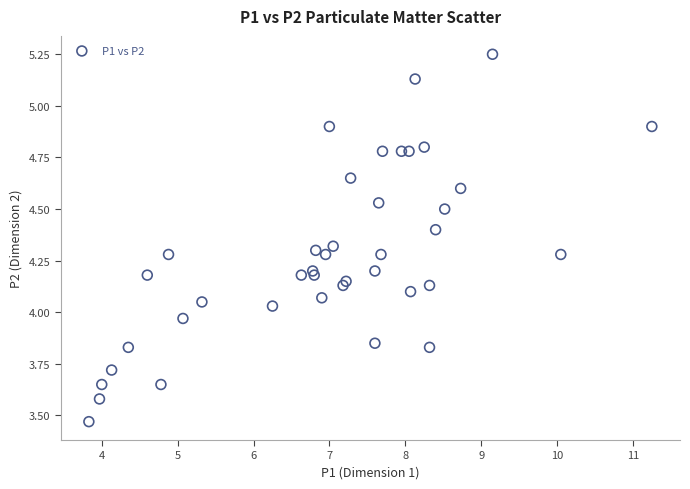

What is the range of Y values (max minus min)?

1.8